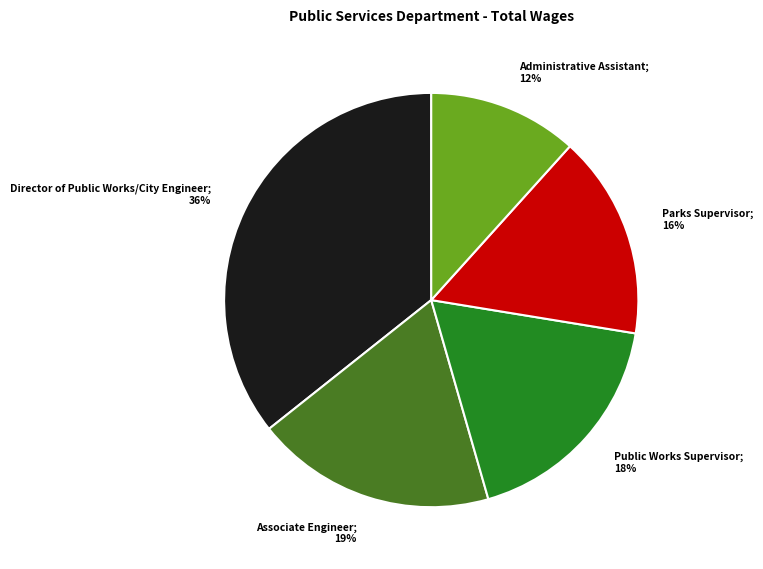

To the nearest percent, what is the difference between the largest and smallest slice percentages?

24%